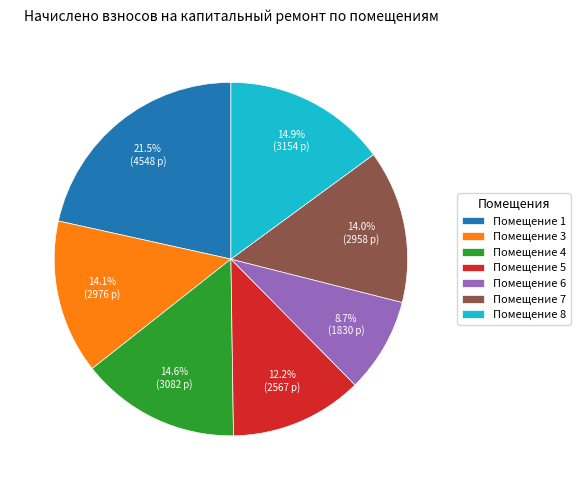

How many slices are in this pie chart?

7